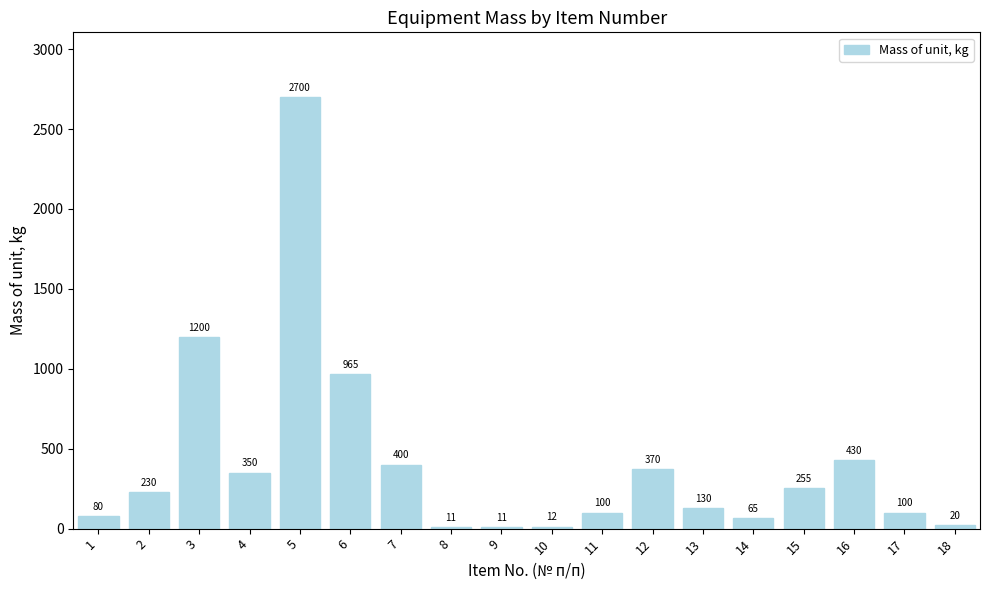

What is the minimum value shown in the chart?

11